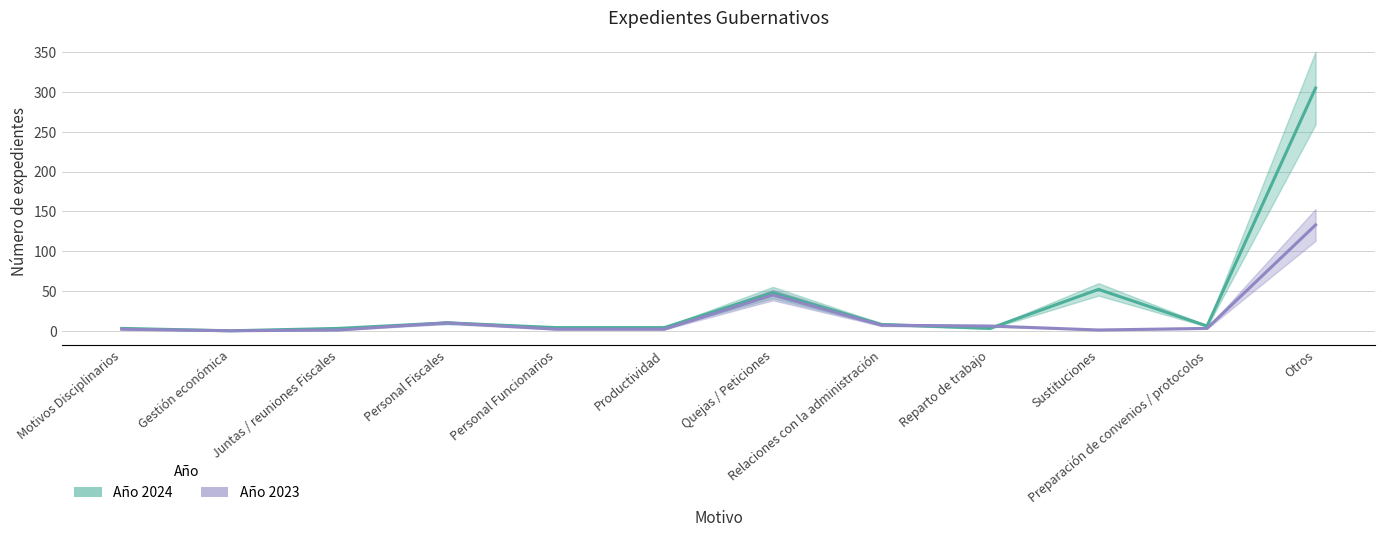

Between Reparto de trabajo and Quejas / Peticiones, which is larger?

Quejas / Peticiones